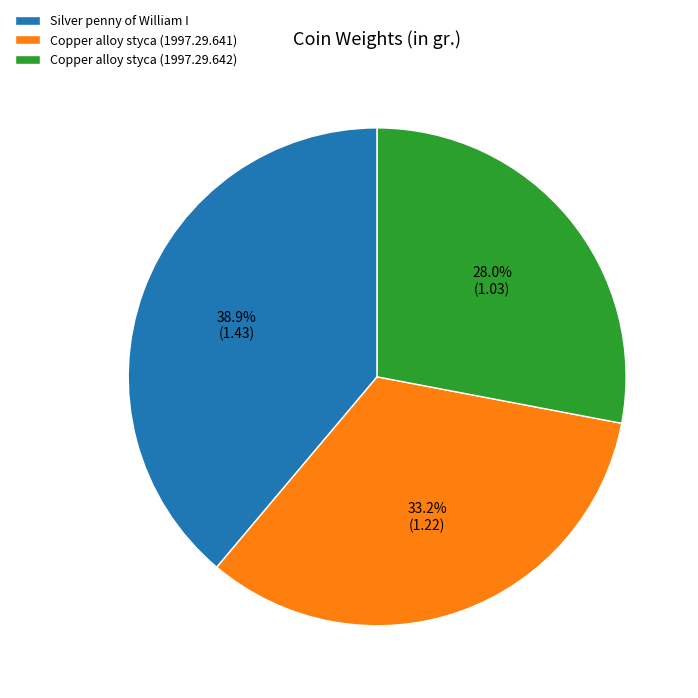

To the nearest percent, what is the difference between the largest and smallest slice percentages?

11%